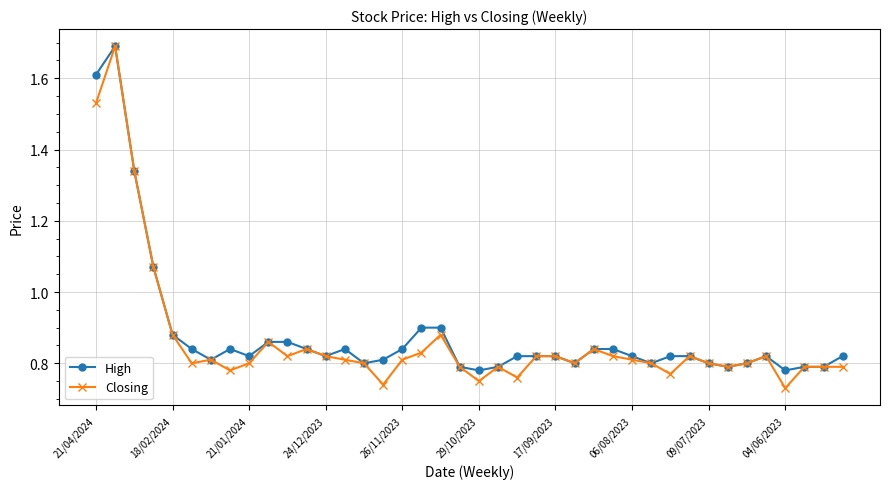

Which series has the widest spread of values?

Closing